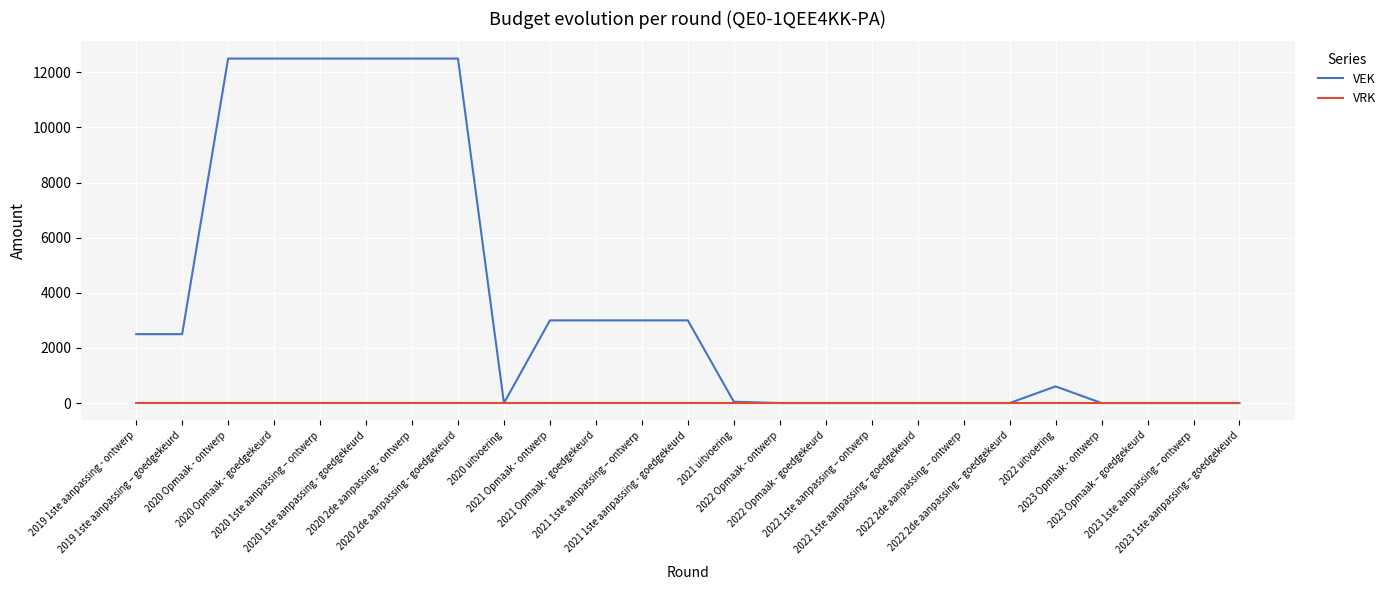

Which series has the largest total across all categories?

VEK